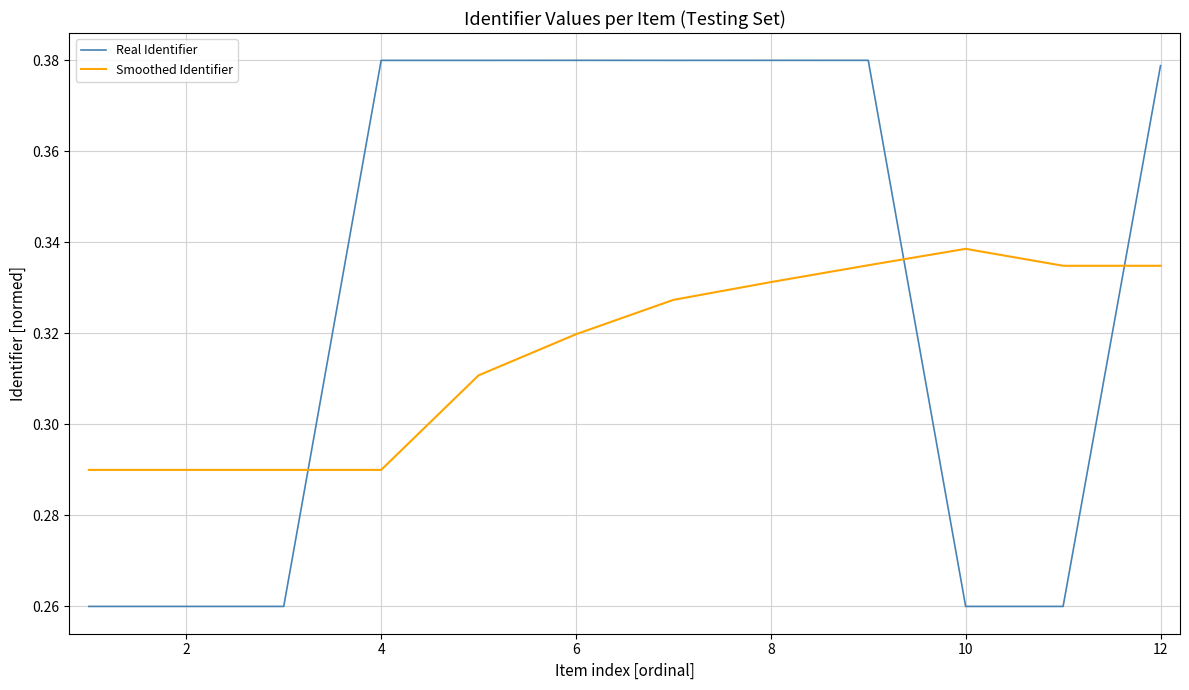

Which series has the largest range (max minus min)?

Real Identifier